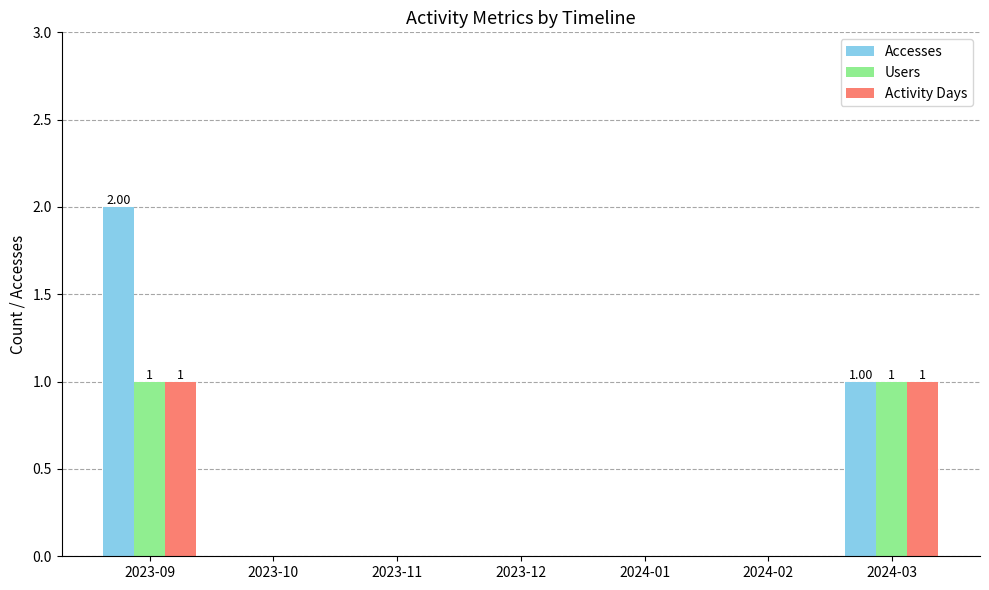

Which series has the largest total across all categories?

Accesses